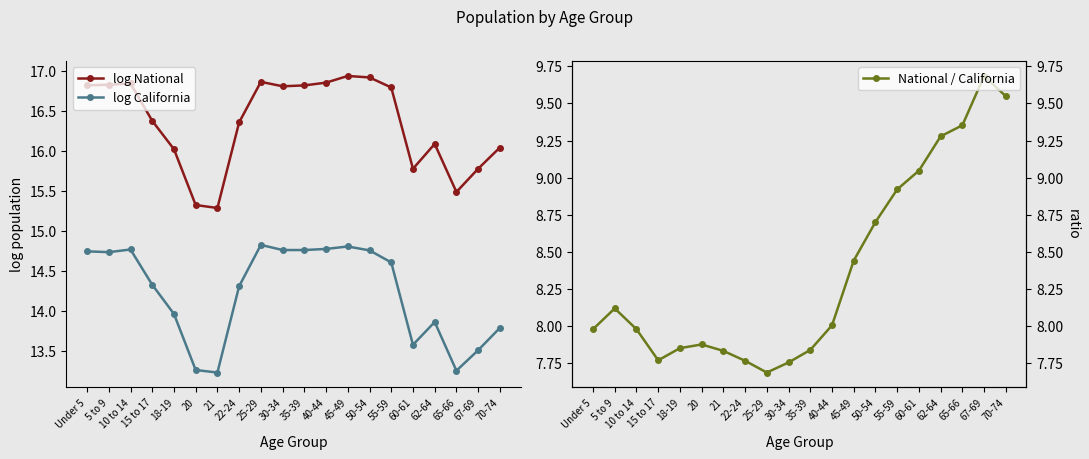

At which label does log National first exceed 16?

Under 5